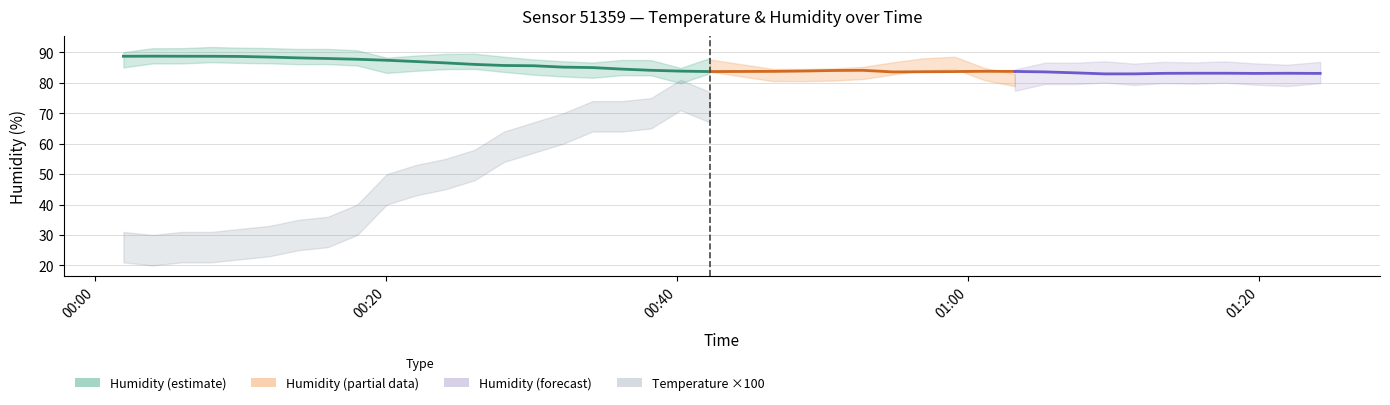

At which category does humidity reach its first local peak?

3